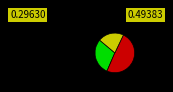

Is there a majority slice in this chart?

No